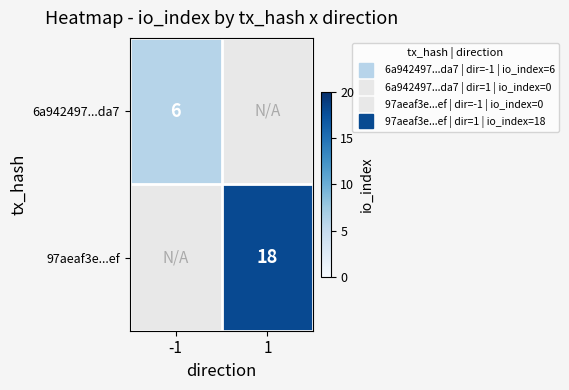

How many values in 97aeaf3e...ef are above zero?

1